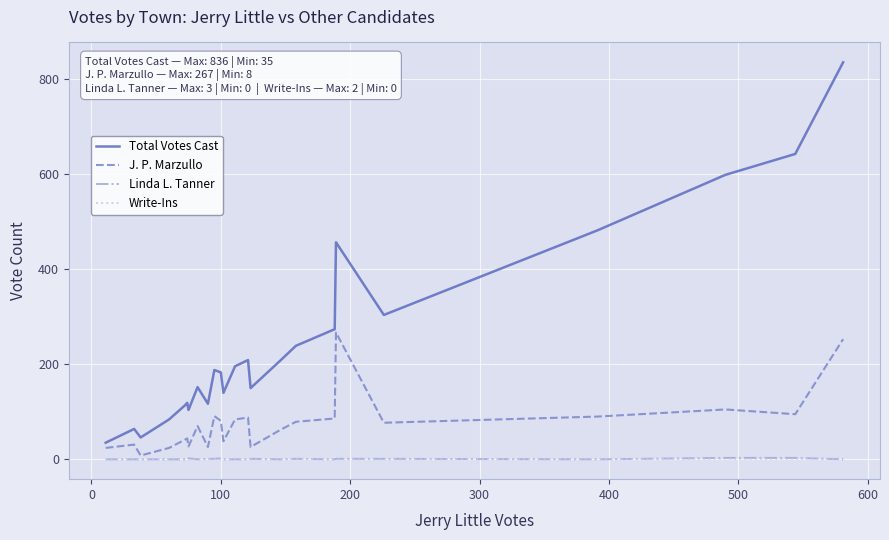

True or false: J. P. Marzullo and Linda L. Tanner cross at least once.

False